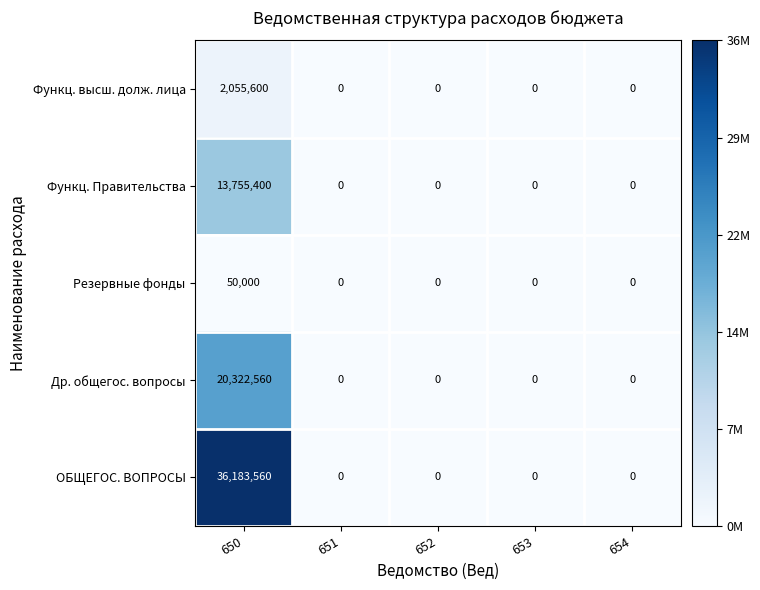

Reading left to right, list all the values displayed in this chart.

Функц. высш. долж. лица: 2055600	0	0	0	0
Функц. Правительства: 13755400	0	0	0	0
Резервные фонды: 50000	0	0	0	0
Др. общегос. вопросы: 20322560	0	0	0	0
ОБЩЕГОС. ВОПРОСЫ: 36183560	0	0	0	0